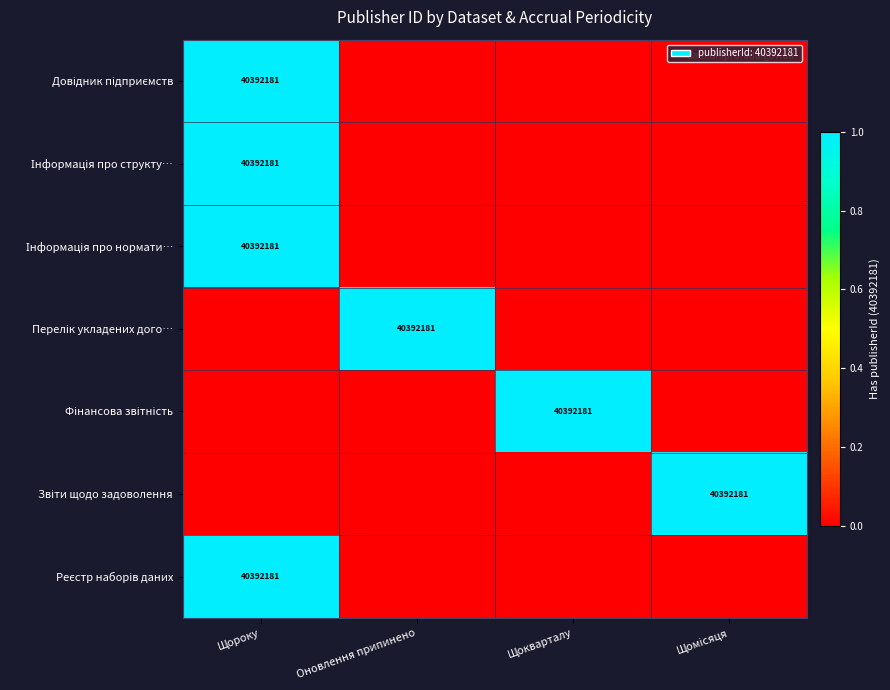

What is the difference between the maximum and minimum values in the Перелік укладених дого… series?

1